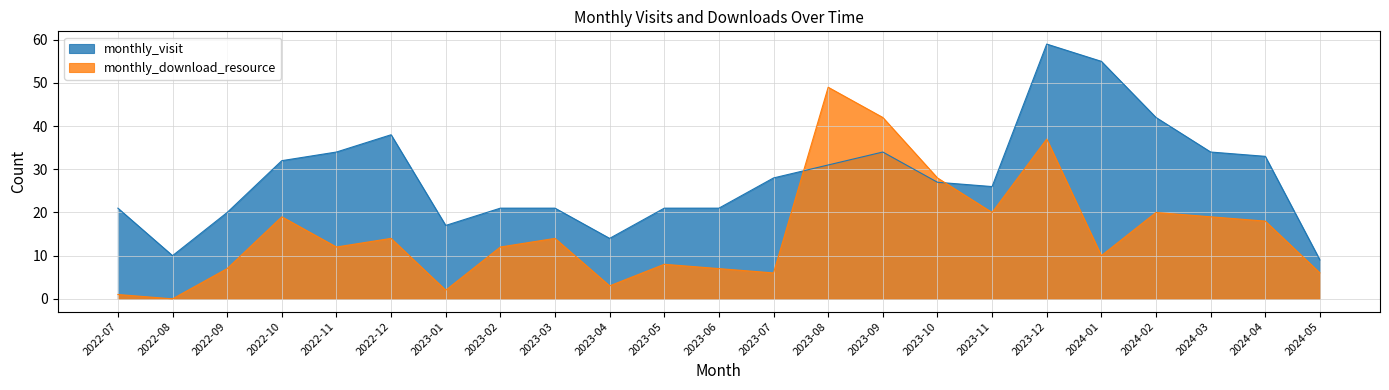

List the series in order of their peak value, lowest first.

monthly_download_resource, monthly_visit